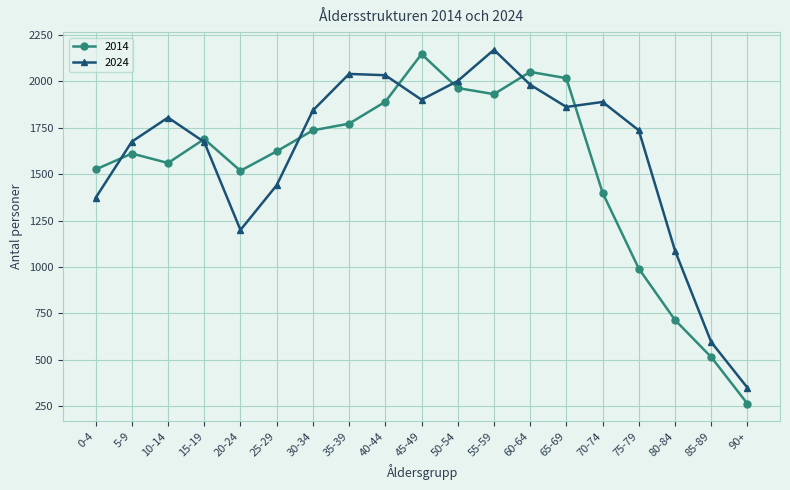

At which category does 2024 reach its first local valley?

20-24